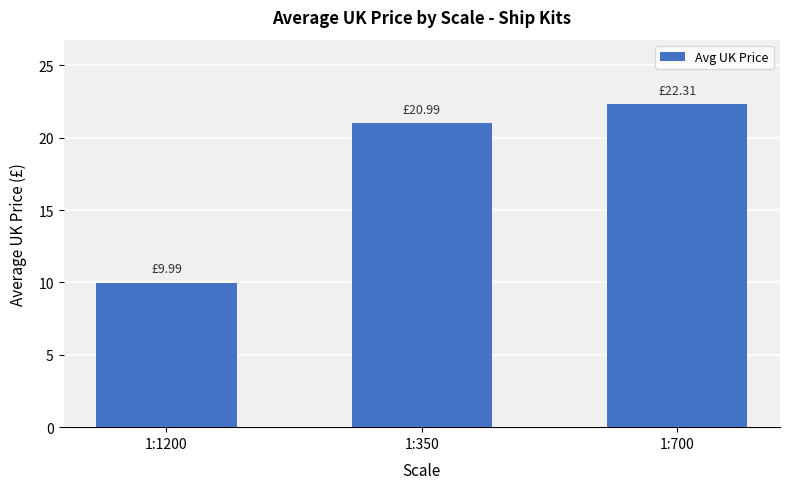

What is the value of the 2nd bar from the left?

21.0